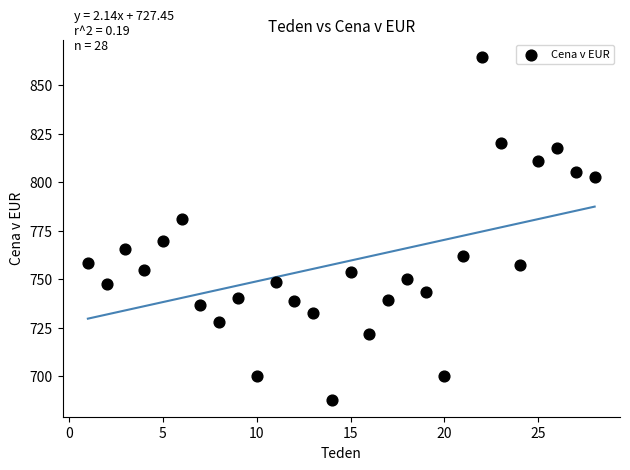

What is the range of X values (max minus min)?

27.0